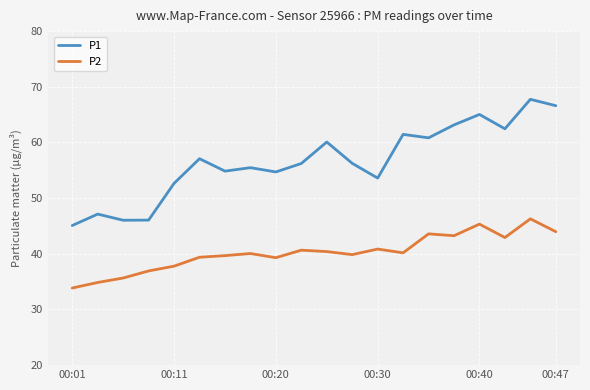

What is the minimum value shown in the chart?

33.9